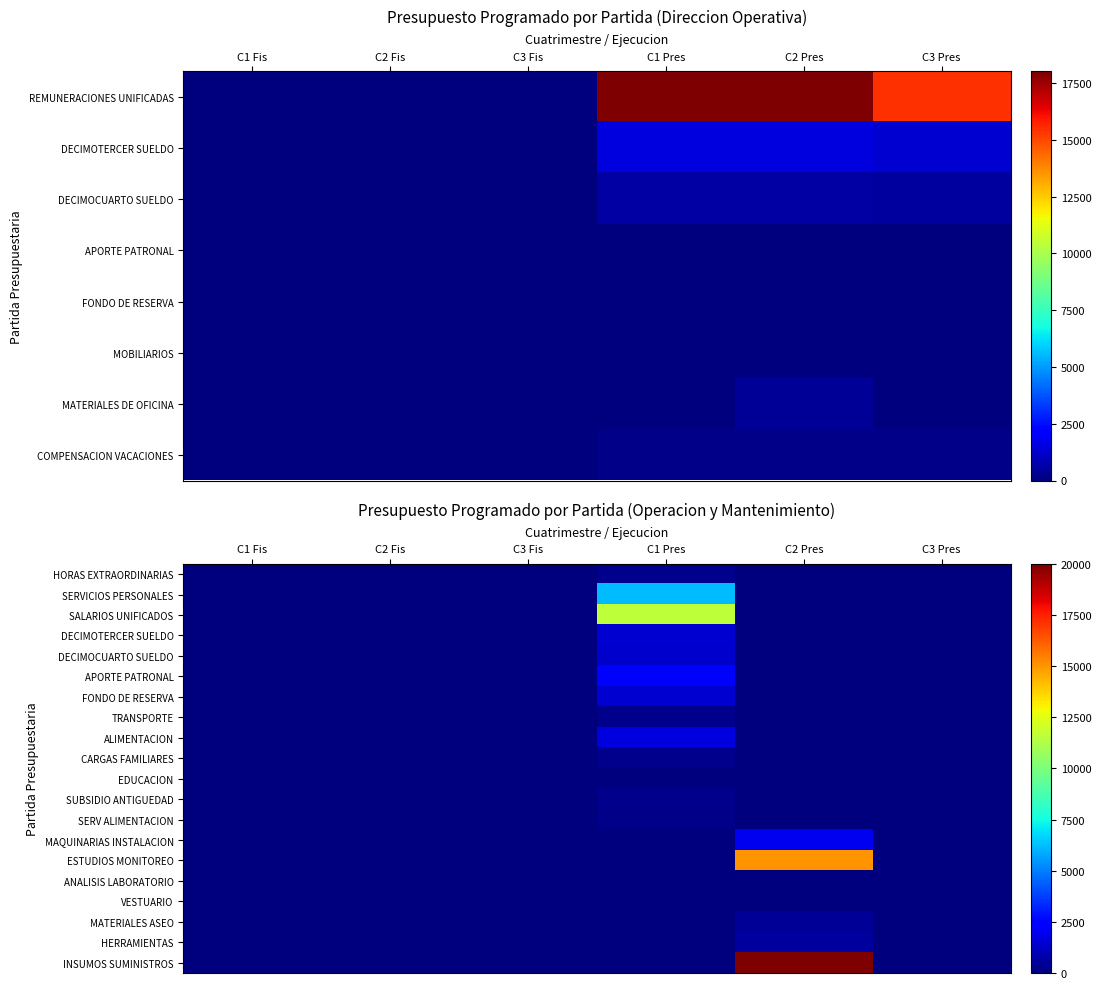

At which category is the sum across all series the highest?

C2 Pres